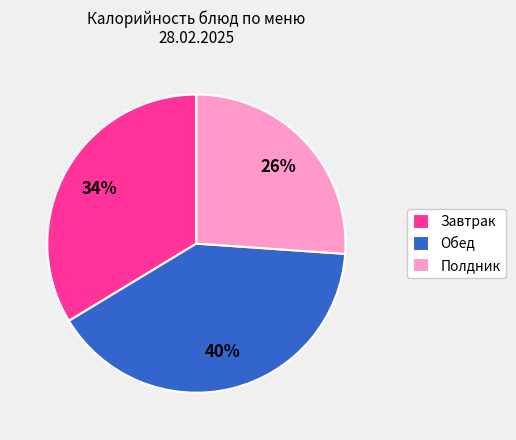

Is there any slice that represents more than half of the pie?

No